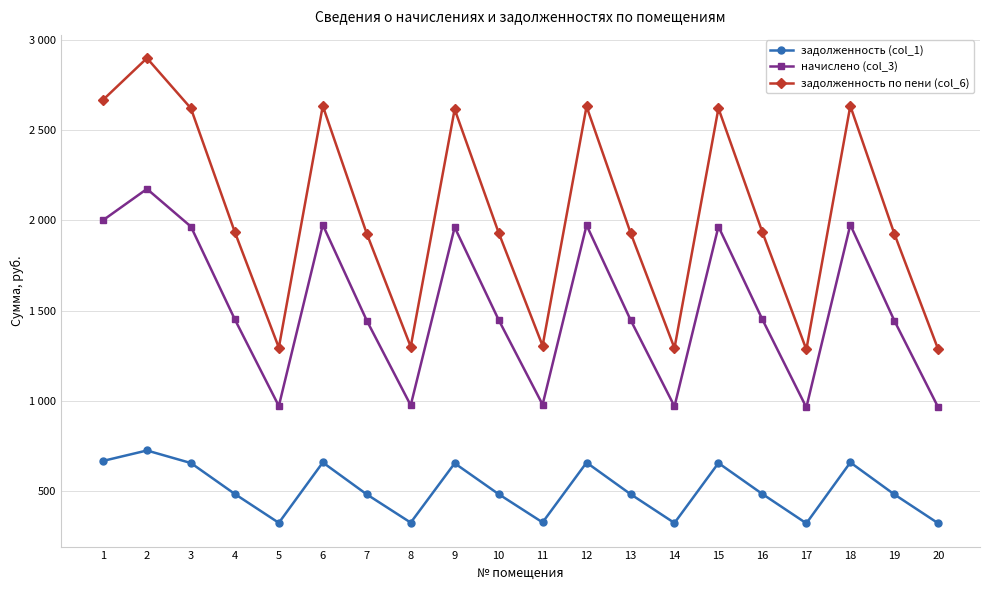

What are all the series names shown in the legend?

задолженность (col_1), начислено (col_3), задолженность по пени (col_6)